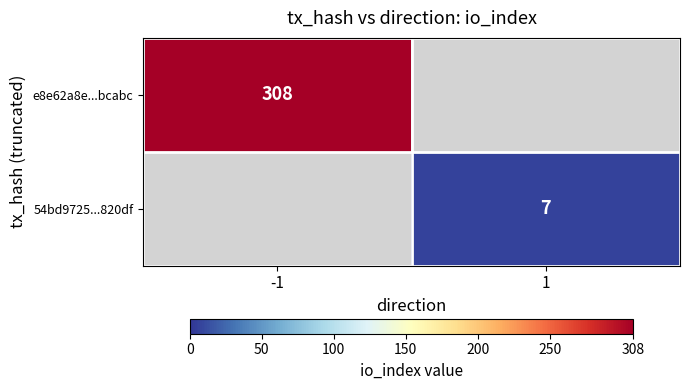

True or false: 54bd9725...820df has a value of 2 at 1.

False